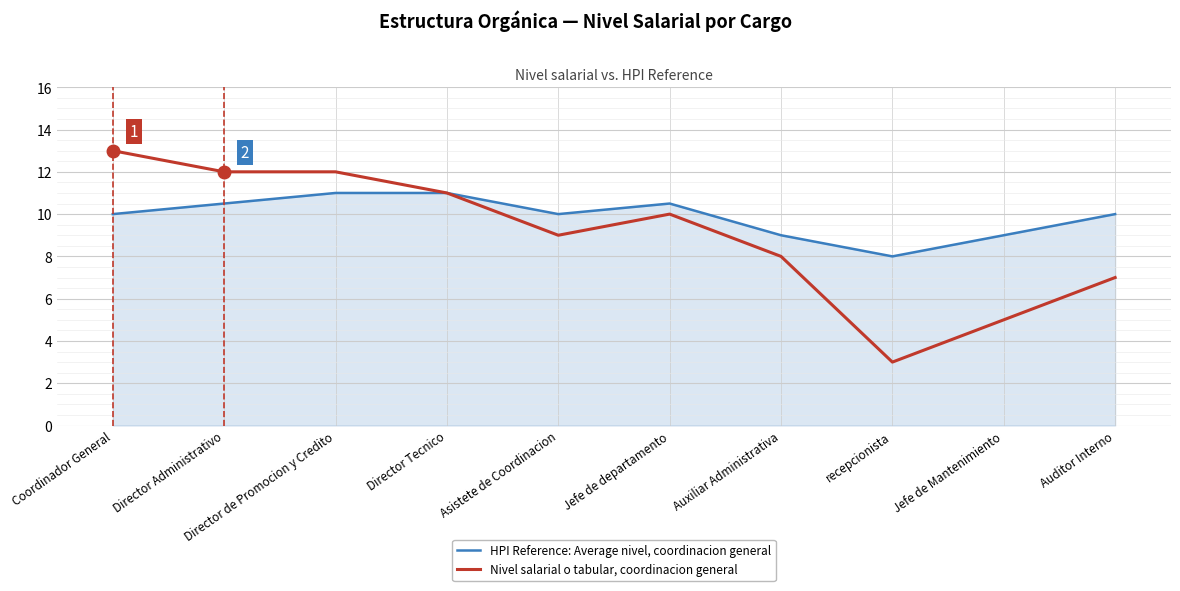

Which series has the largest total across all categories?

HPI Reference: Average nivel, coordinacion general